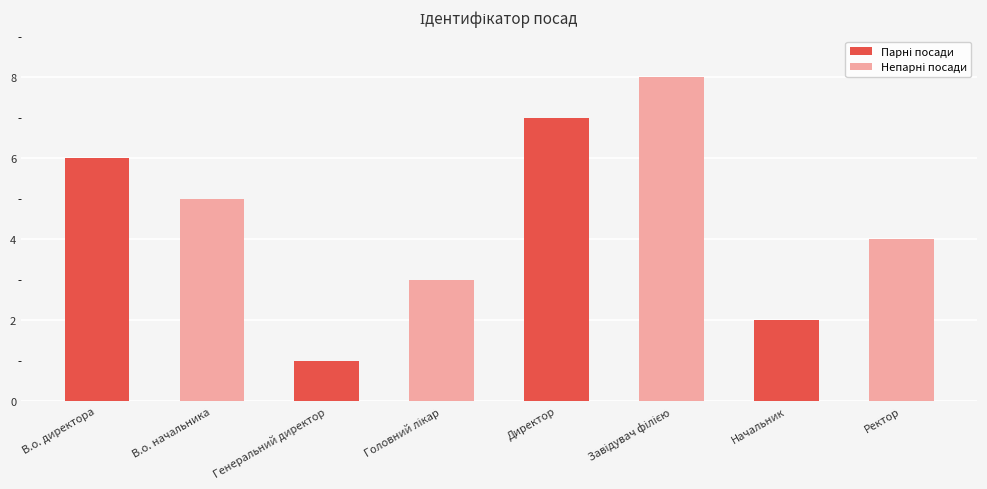

What is the smallest value displayed?

1